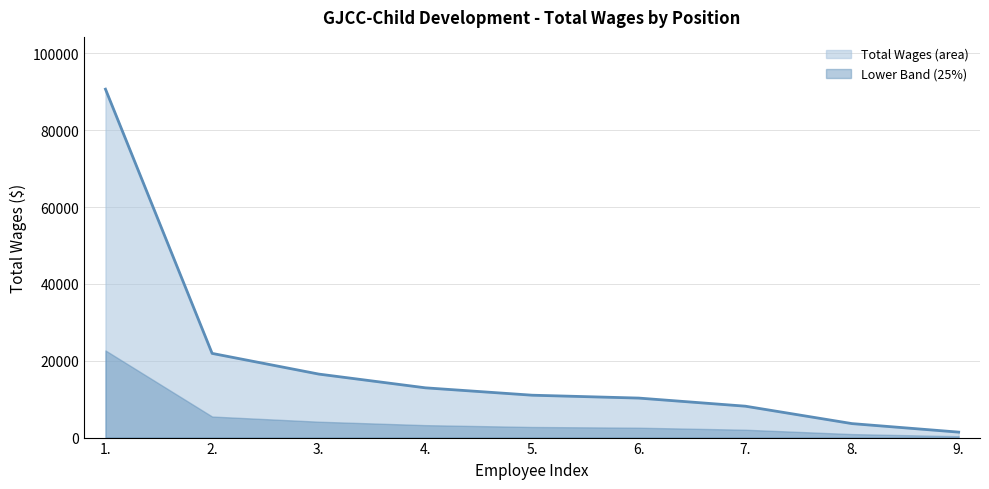

What is the sum of all values?

176624.3